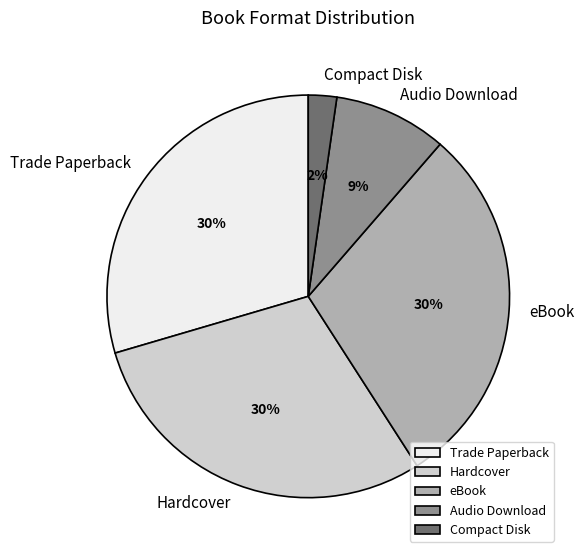

Is the sum of Hardcover and Compact Disk greater than half?

No